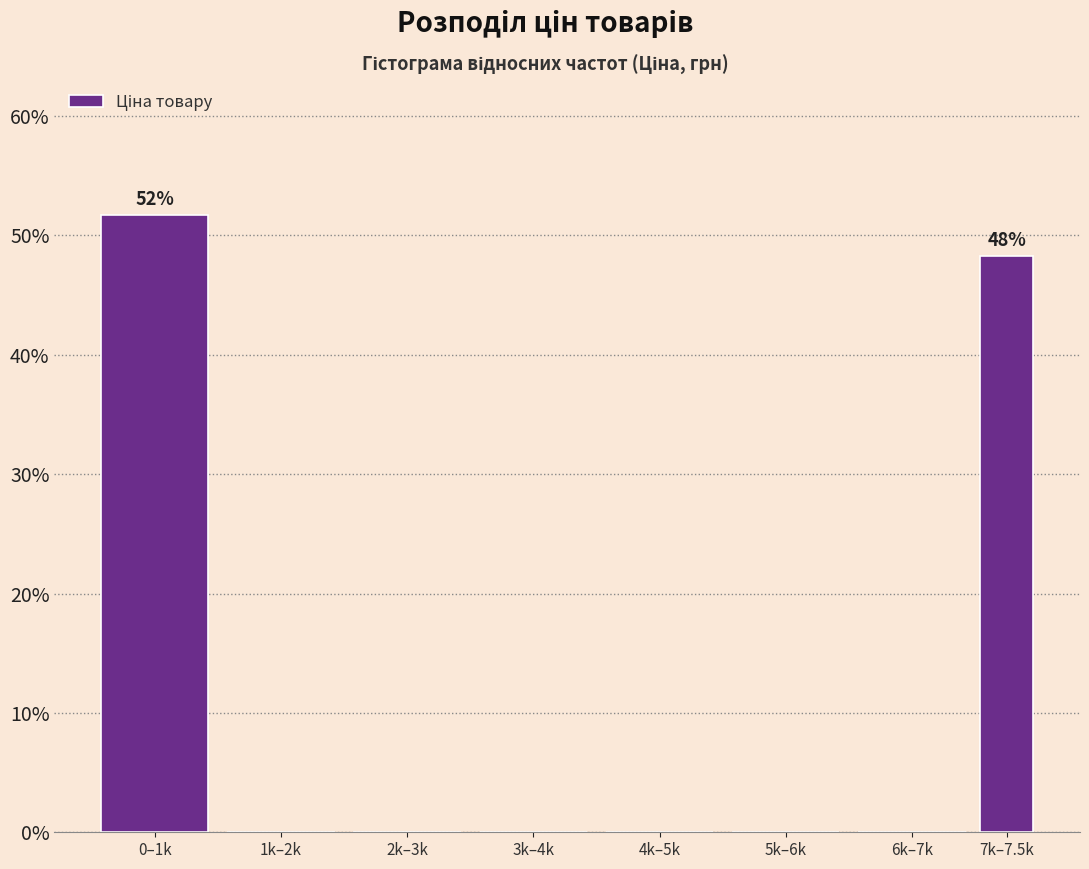

Reading left to right, what are all the values shown in this chart?

0–1k=51.7	1k–2k=0.0	2k–3k=0.0	3k–4k=0.0	4k–5k=0.0	5k–6k=0.0	6k–7k=0.0	7k–7.5k=48.3